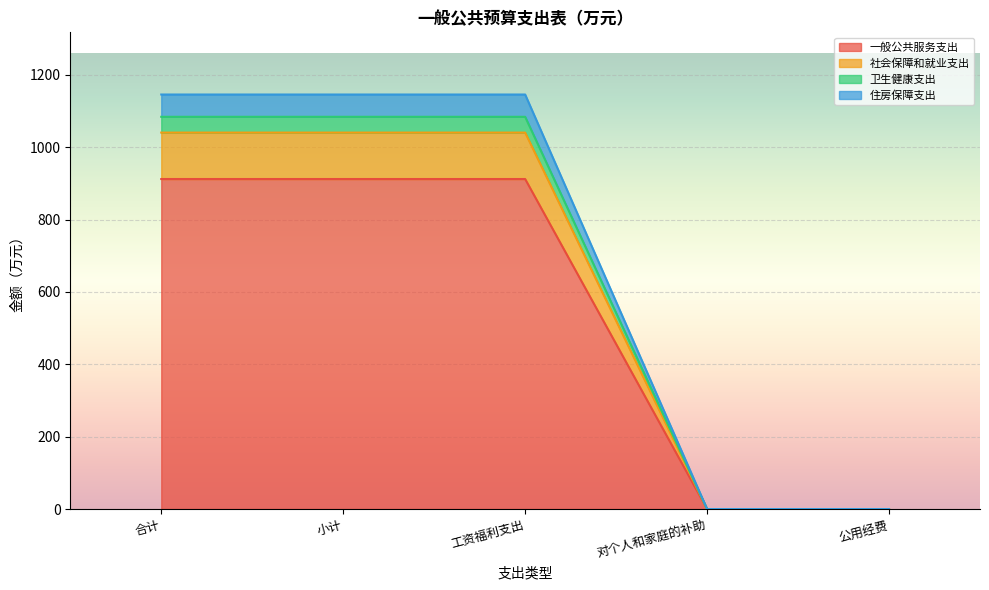

What are all the series names shown in the legend?

一般公共服务支出, 社会保障和就业支出, 卫生健康支出, 住房保障支出